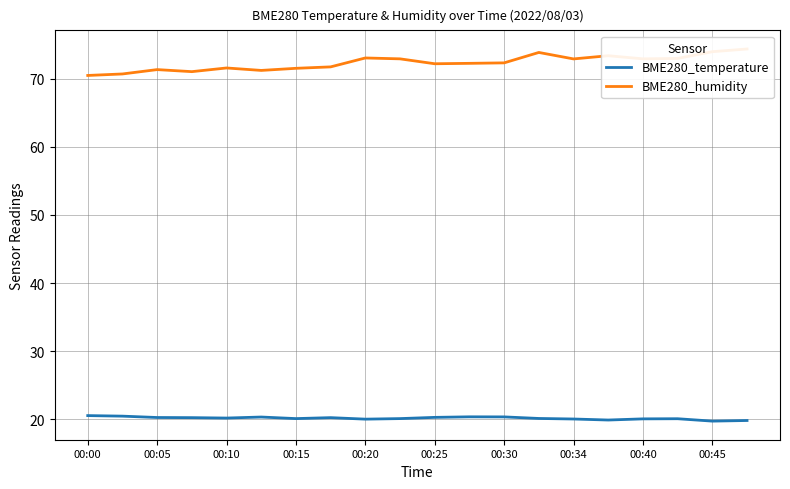

Does the chart have visible grid lines?

Yes